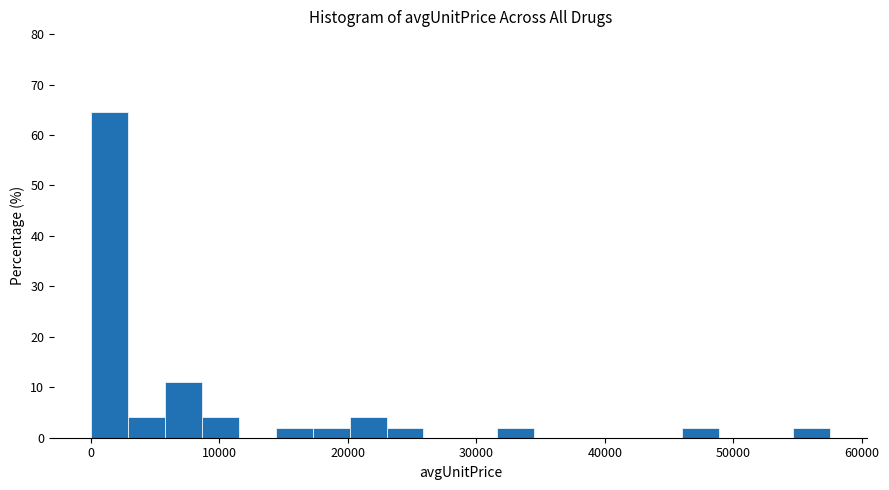

Around what value on the x-axis is the tallest bar? Give the approximate position of its centre, as read against the axis.

1000